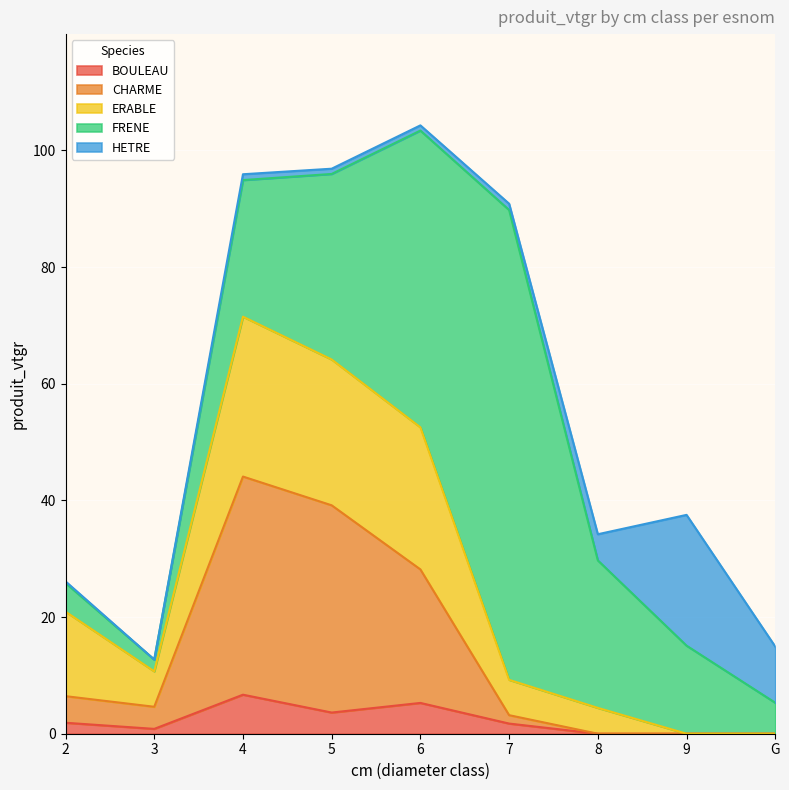

Reading left to right, list all the values displayed in this chart.

BOULEAU: 1.9	0.8	6.7	3.6	5.3	1.7	0.0	0.0	0.0
CHARME: 4.6	3.8	37.4	35.5	22.9	1.4	0.0	0.0	0.0
ERABLE: 14.5	6.1	27.4	25.0	24.4	6.1	4.4	0.0	0.0
FRENE: 4.9	2.0	23.4	31.8	50.9	80.5	25.3	15.1	5.3
HETRE: 0.3	0.0	1.0	0.9	0.9	1.1	4.5	22.4	9.6